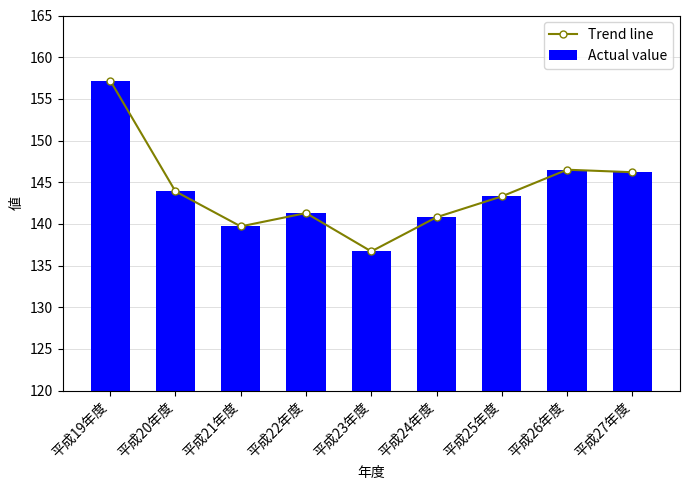

Is it true that Trend line equals 214.2 at 平成24年度?

False